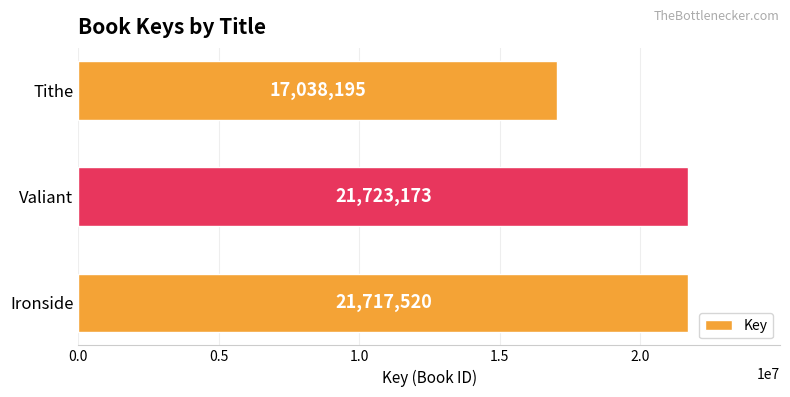

Rank the categories by value from highest to lowest.

Valiant, Ironside, Tithe